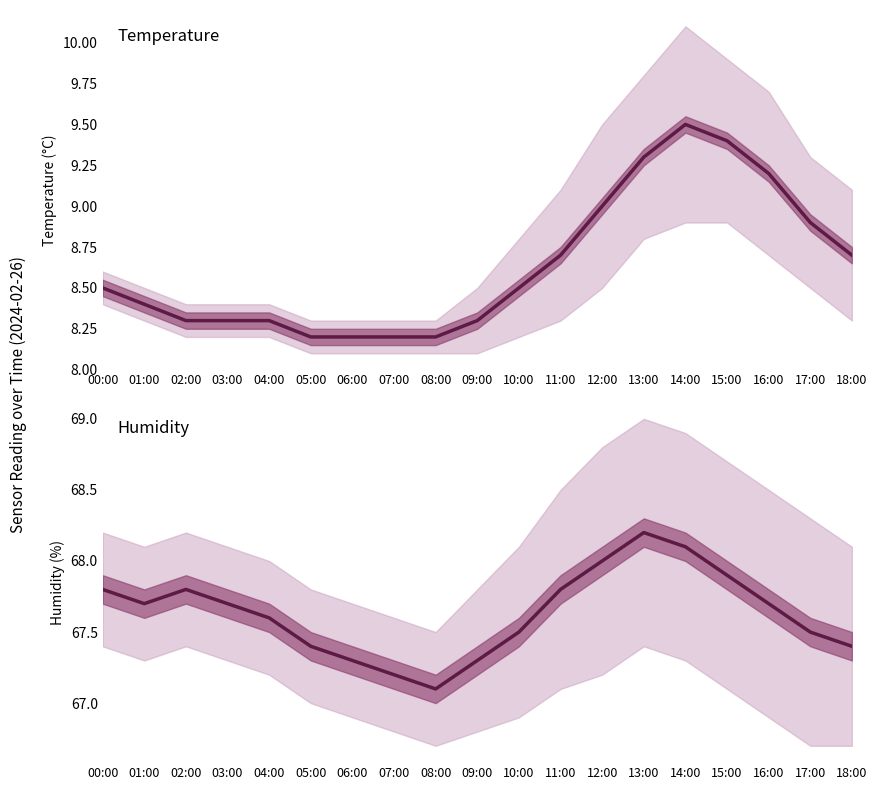

Which series has the largest total across all categories?

humidity